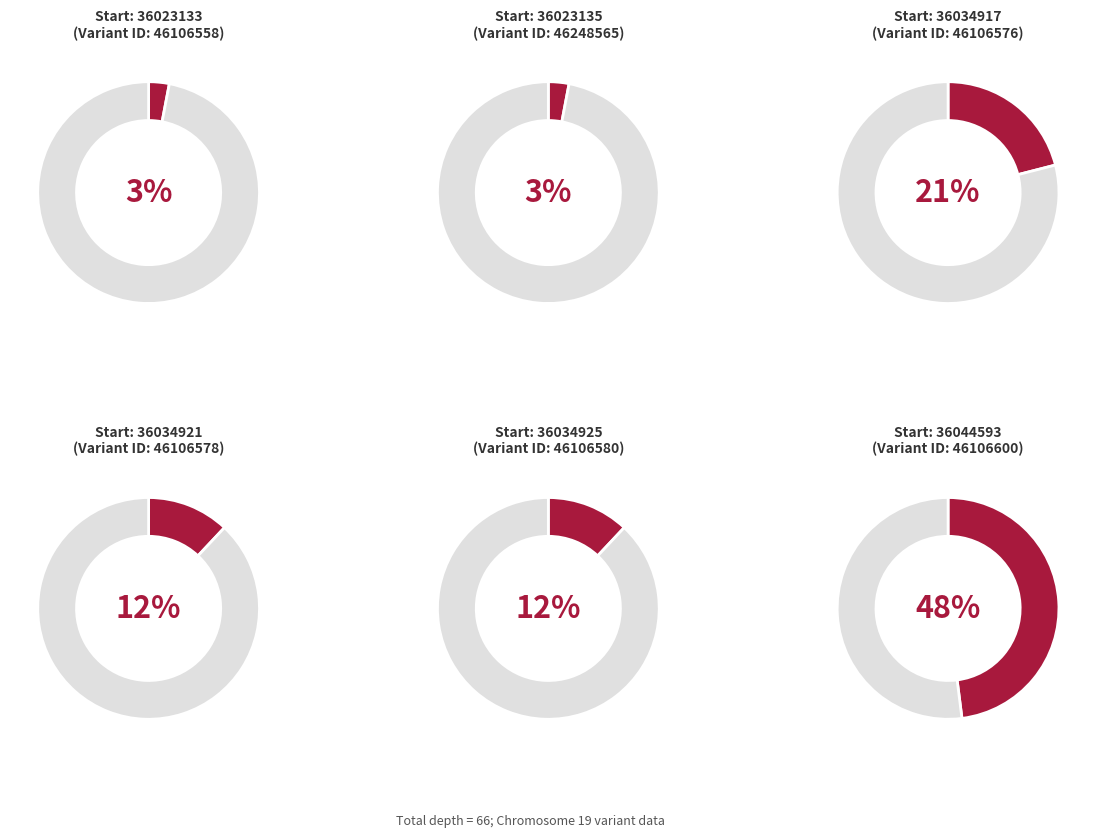

Which slice is the smallest?

46106558